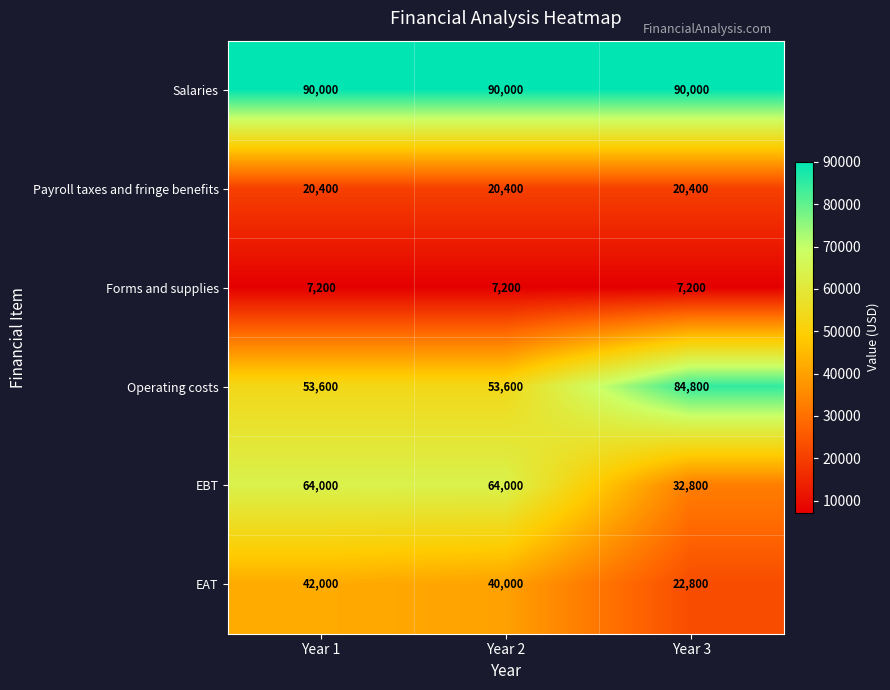

What is the total value across all series at Year 1?

277200